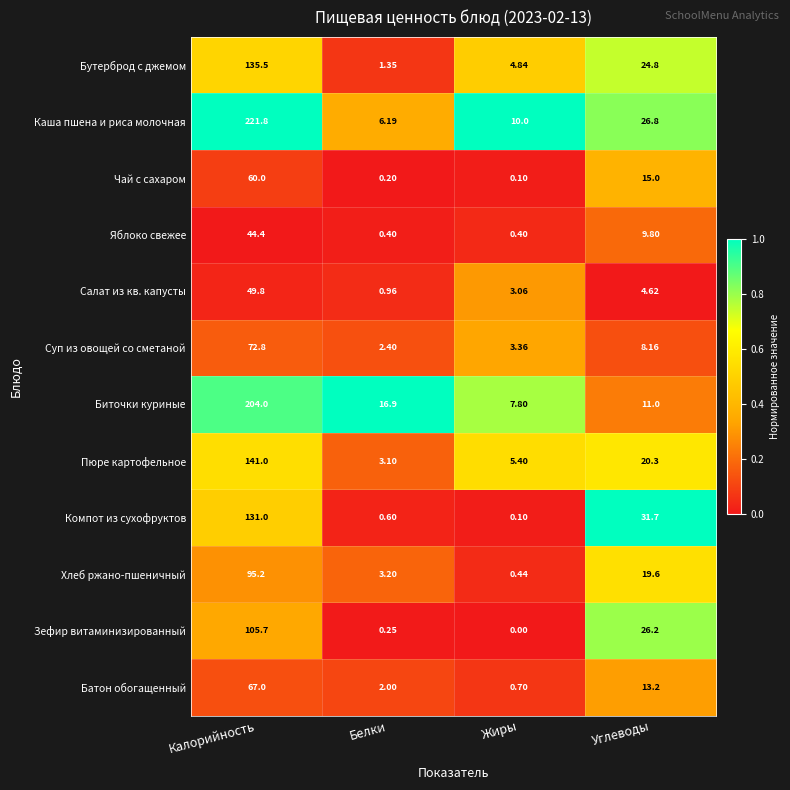

Rank the series at Углеводы from highest to lowest value.

Компот из сухофруктов, Каша пшена и риса молочная, Зефир витаминизированный, Бутерброд с джемом, Пюре картофельное, Хлеб ржано-пшеничный, Чай с сахаром, Батон обогащенный, Биточки куриные, Яблоко свежее, Суп из овощей со сметаной, Салат из кв. капусты